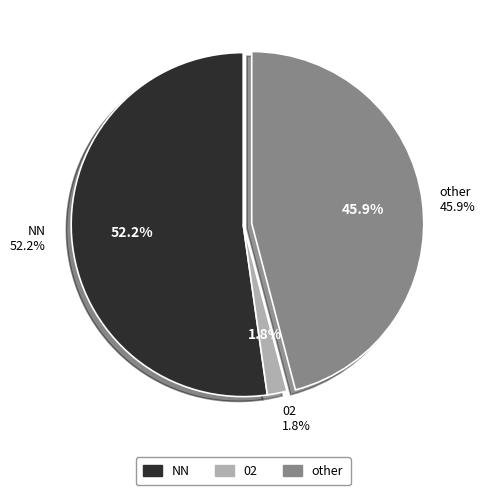

True or false: NN accounts for 67% of the total.

False